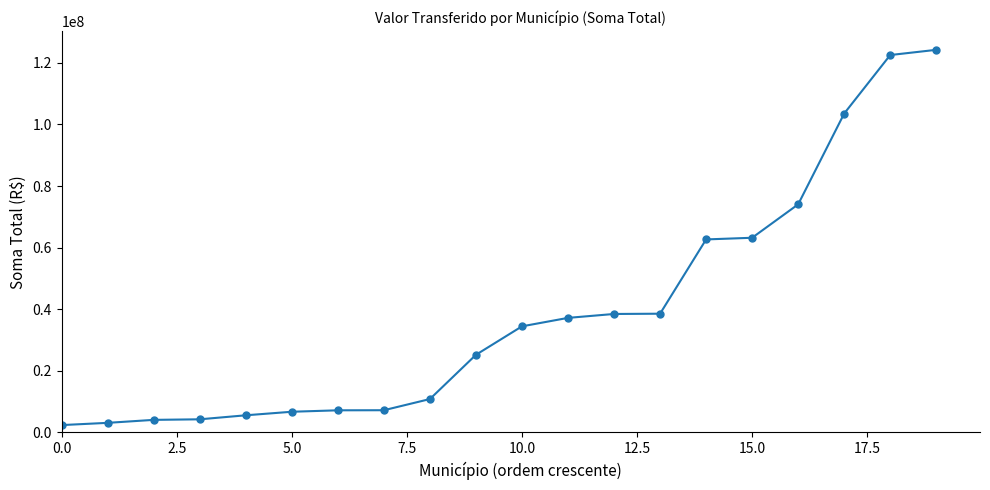

How many data points are less than 34448011?

10